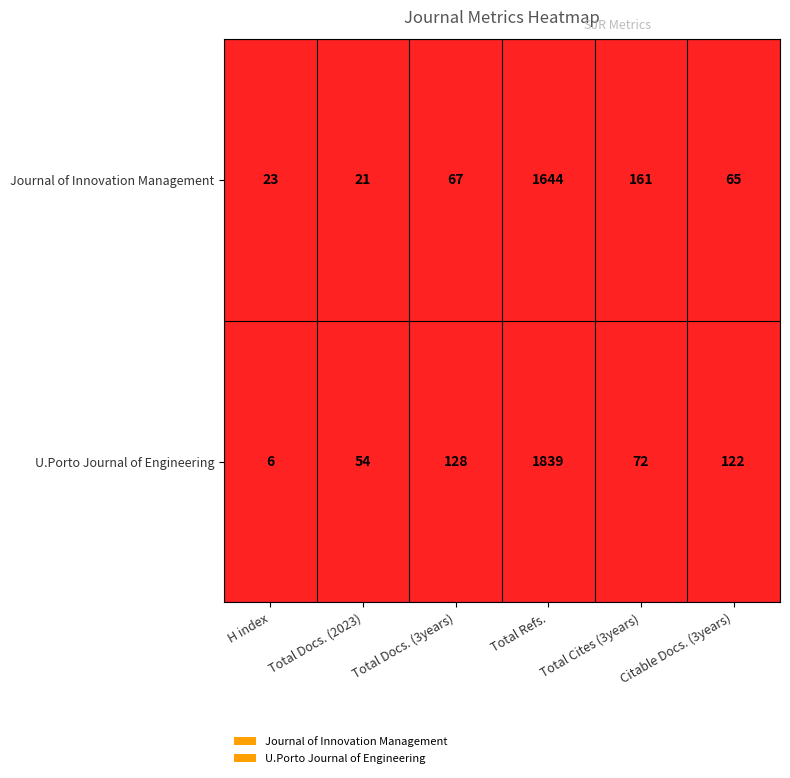

What is the maximum value shown in the chart?

1839